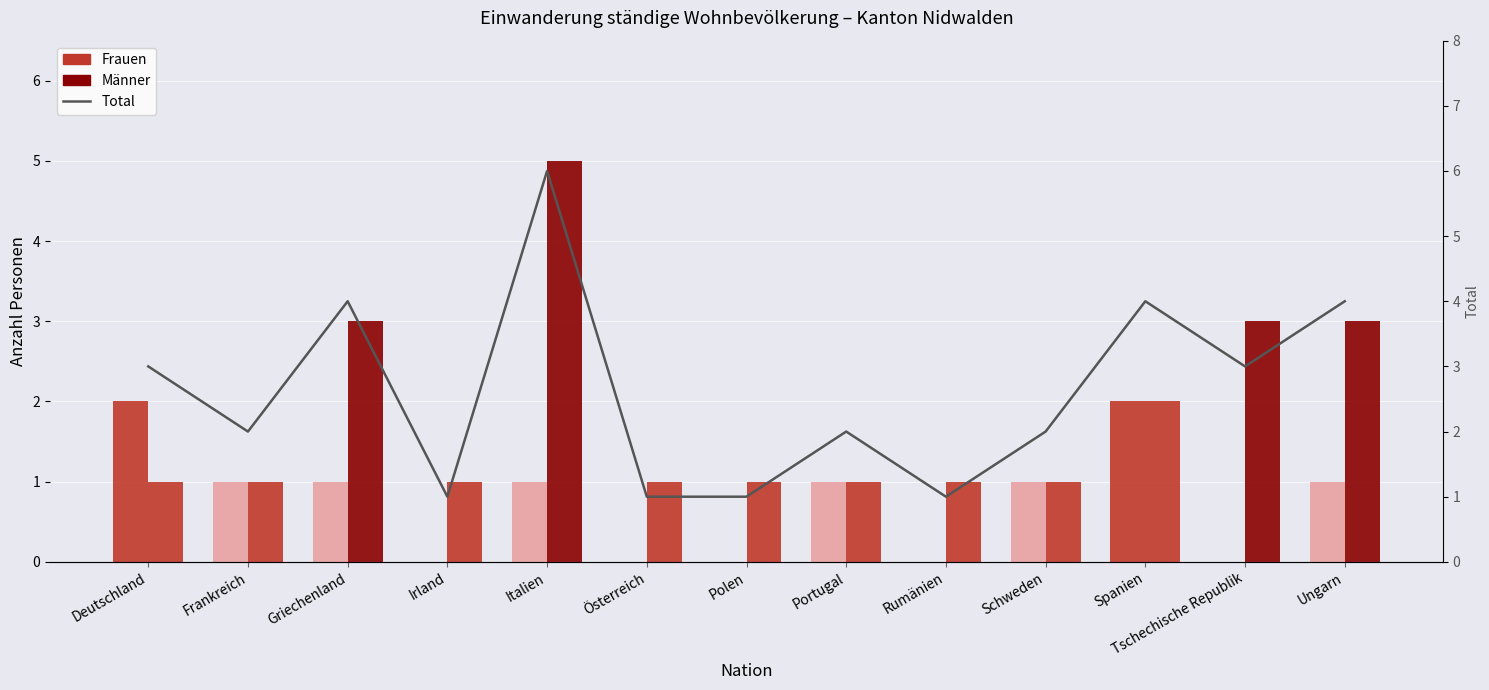

Is it true that Männer equals 5 at Ungarn?

False